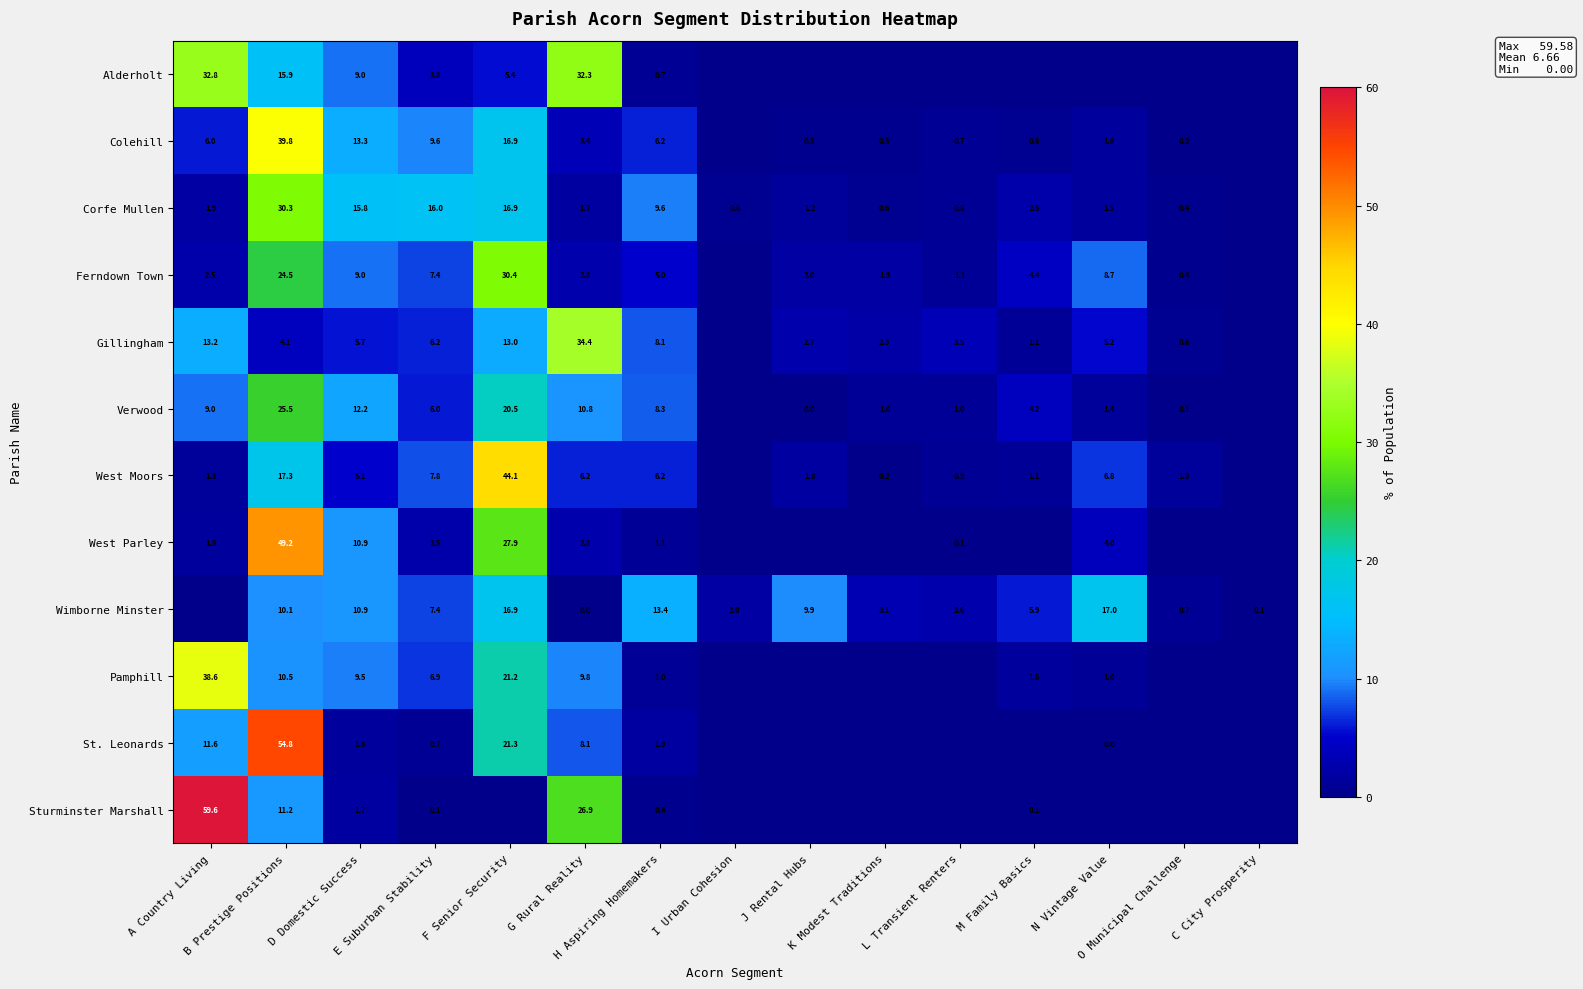

The West Moors series shows 3.8 at N Vintage Value. True or false?

False